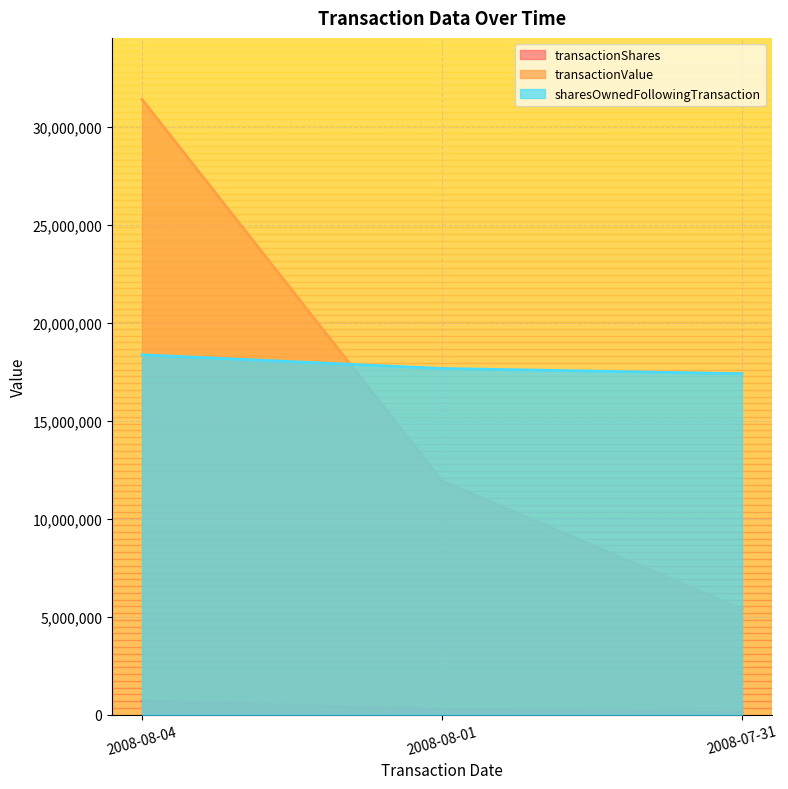

How many lines are shown in the chart?

3